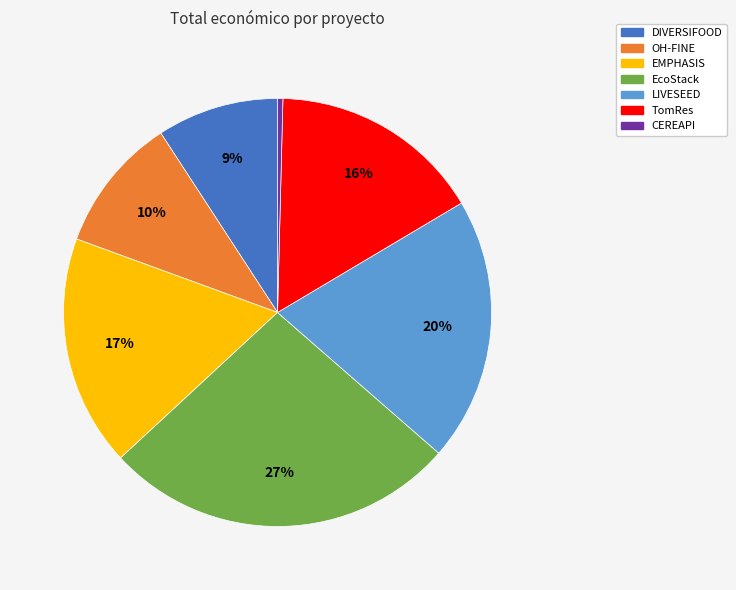

To the nearest percent, what portion does EcoStack represent?

27%